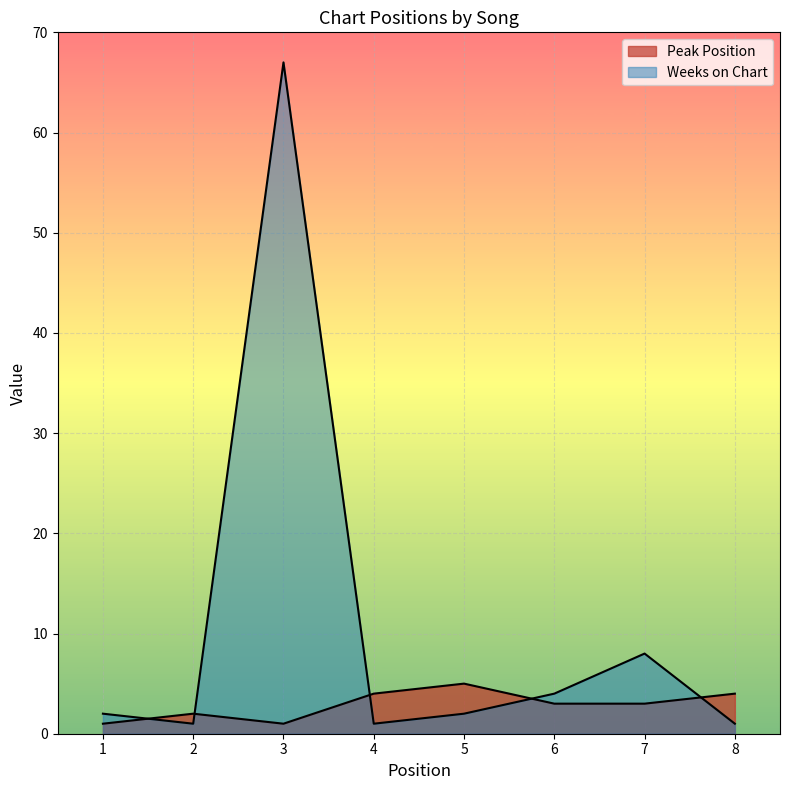

What is the minimum value for Peak Position?

1